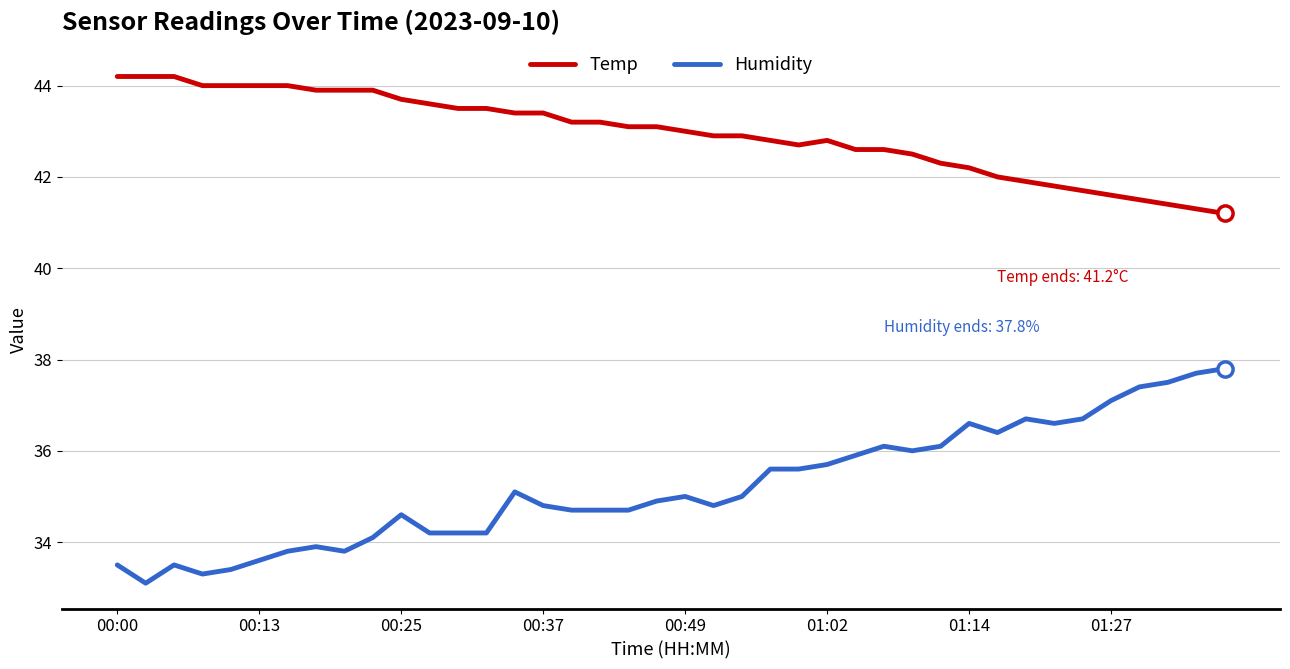

Which series has the largest total across all categories?

Temp